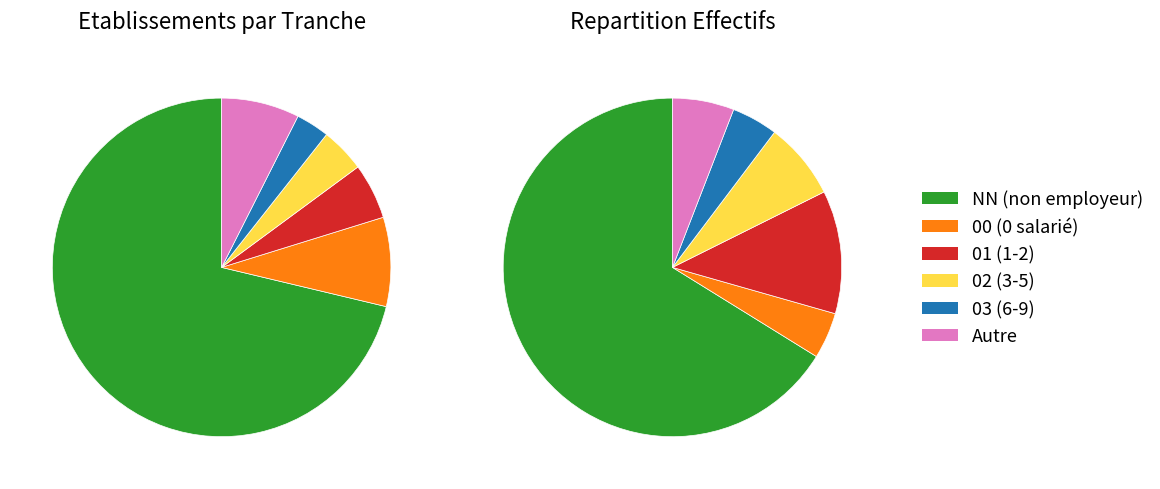

What is the largest slice in the pie chart?

NN